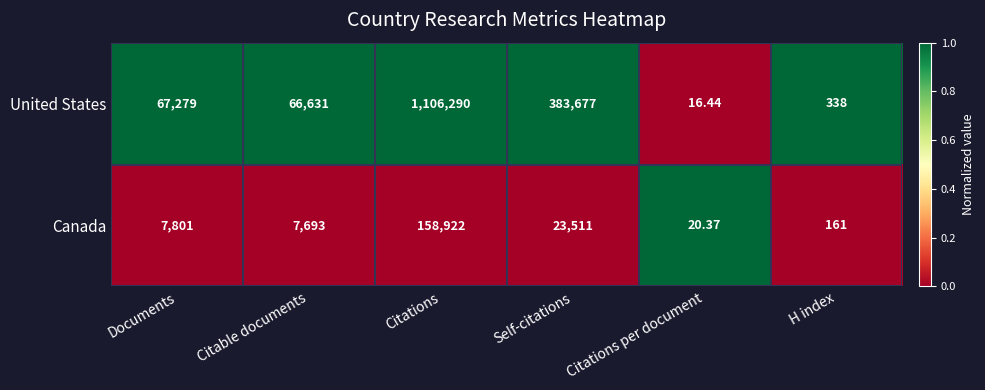

How many categories are shown in the chart?

6